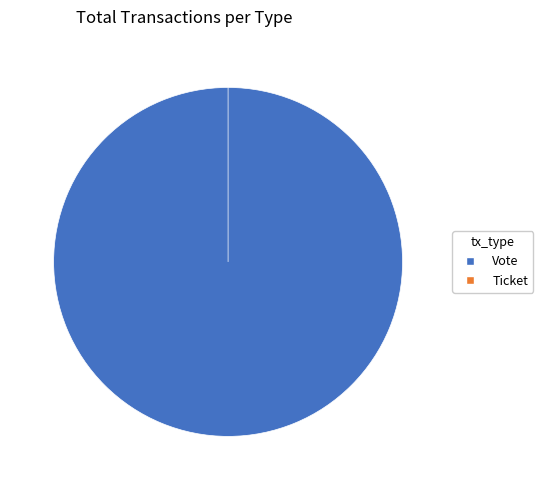

True or false: Vote accounts for 100% of the total.

True